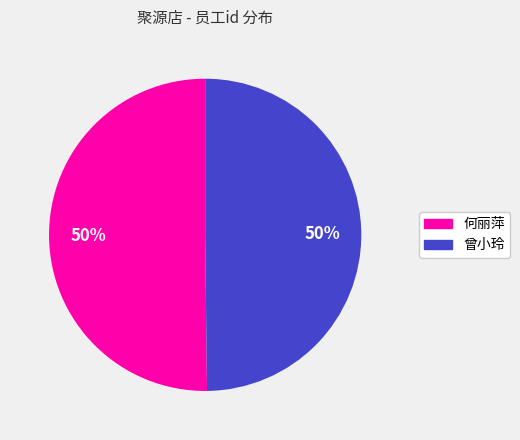

Is it true that 何丽萍 is 50% of the pie?

True